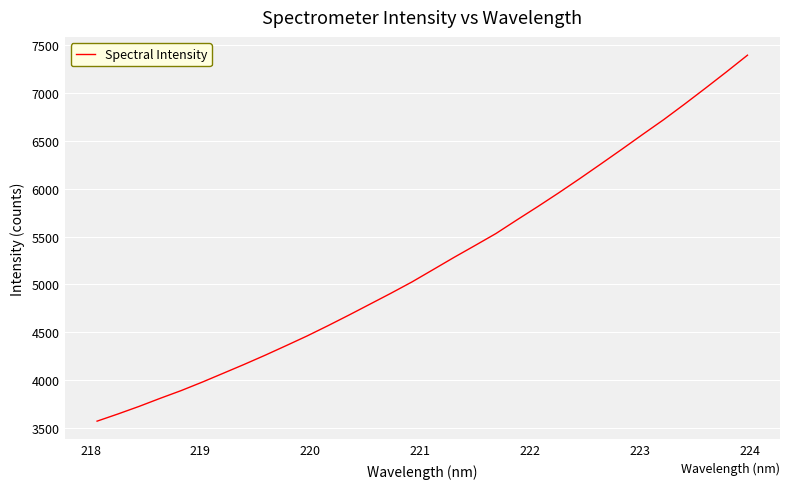

True or false: the data has more than 1 interior local peaks.

False